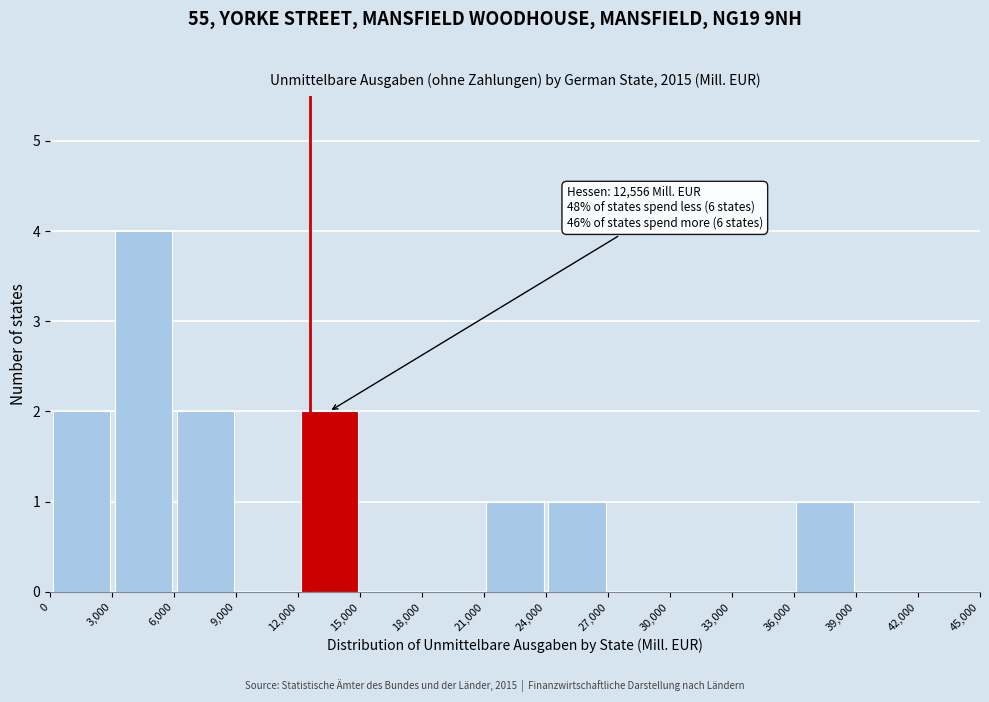

Over which range of the x-axis is the bar tallest?

3,000 to 6,000